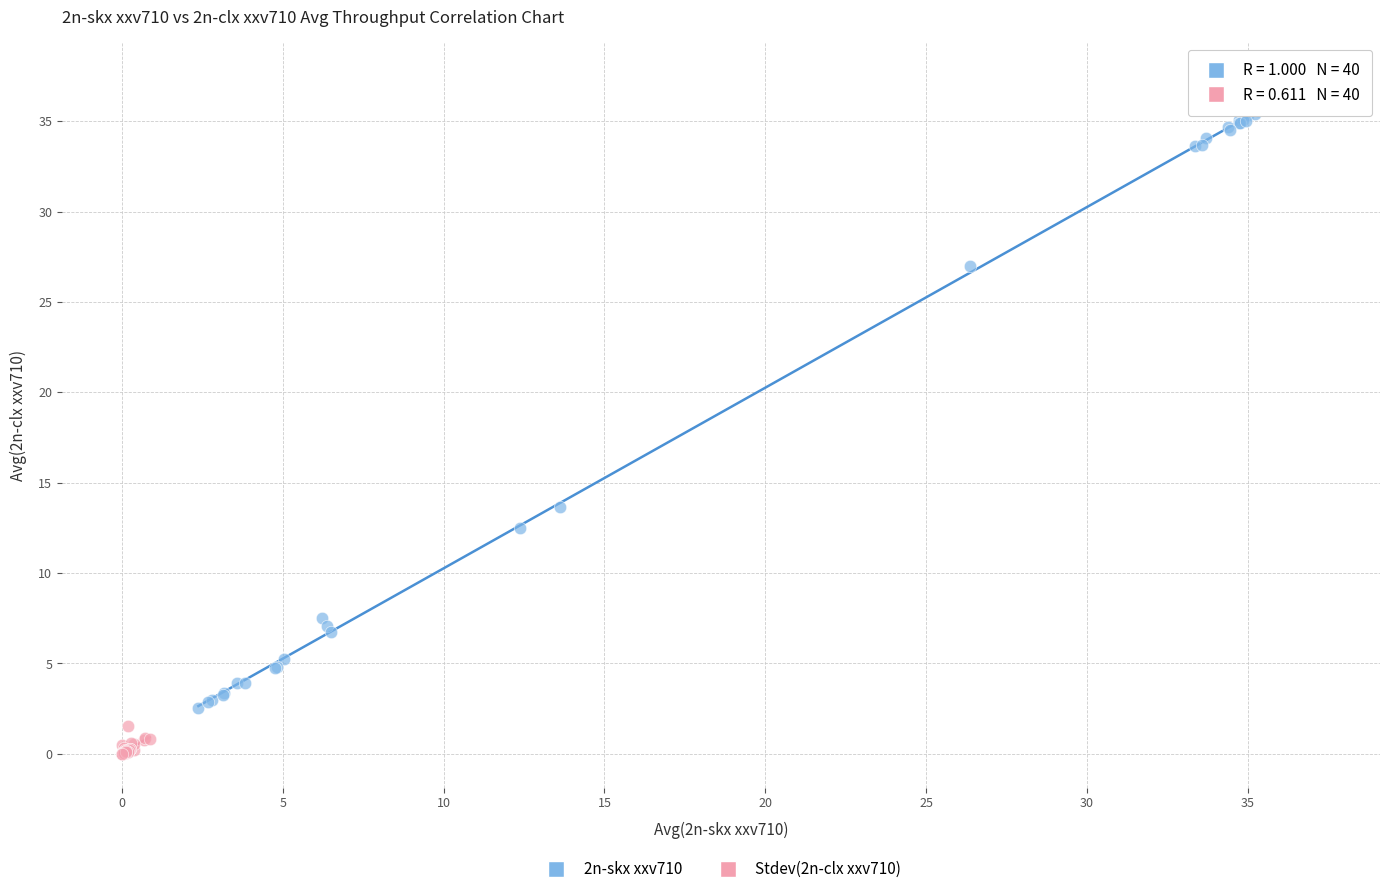

Which series reaches the maximum Y coordinate?

2n-skx xxv710